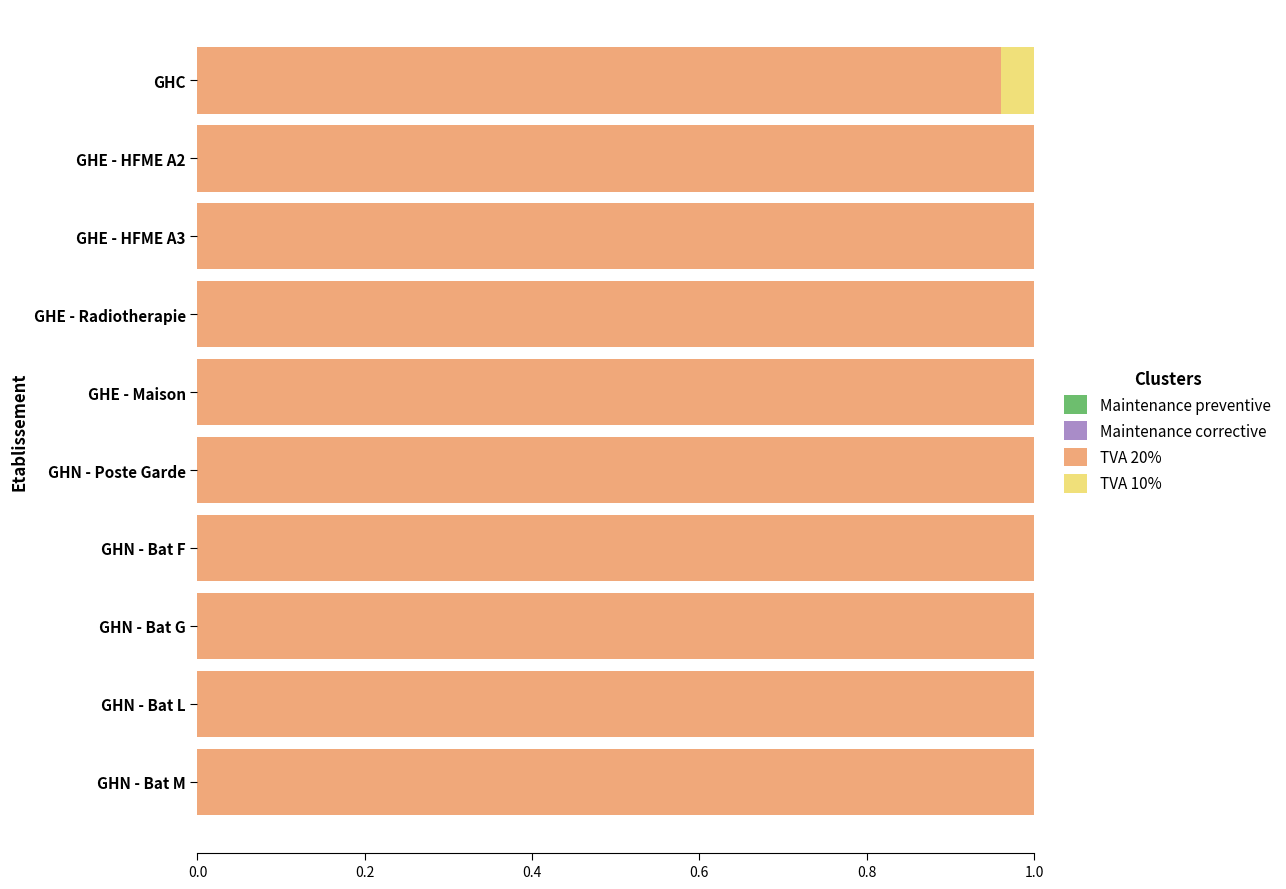

The value of TVA 20% at GHE - HFME A3 is 1.0. True or false?

True